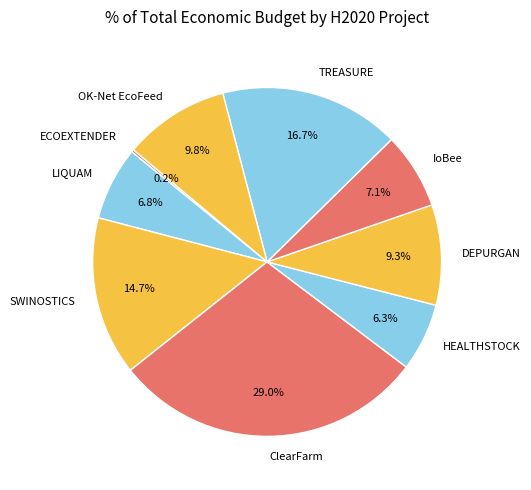

Does HEALTHSTOCK account for over 50% of the chart?

No